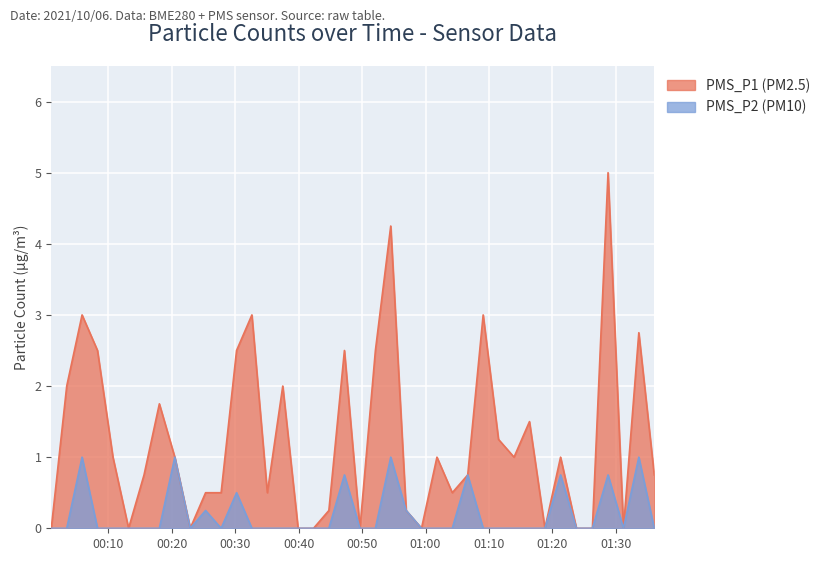

What is the spread (max minus min) of values at 2021/10/06 01:28:46?

4.2